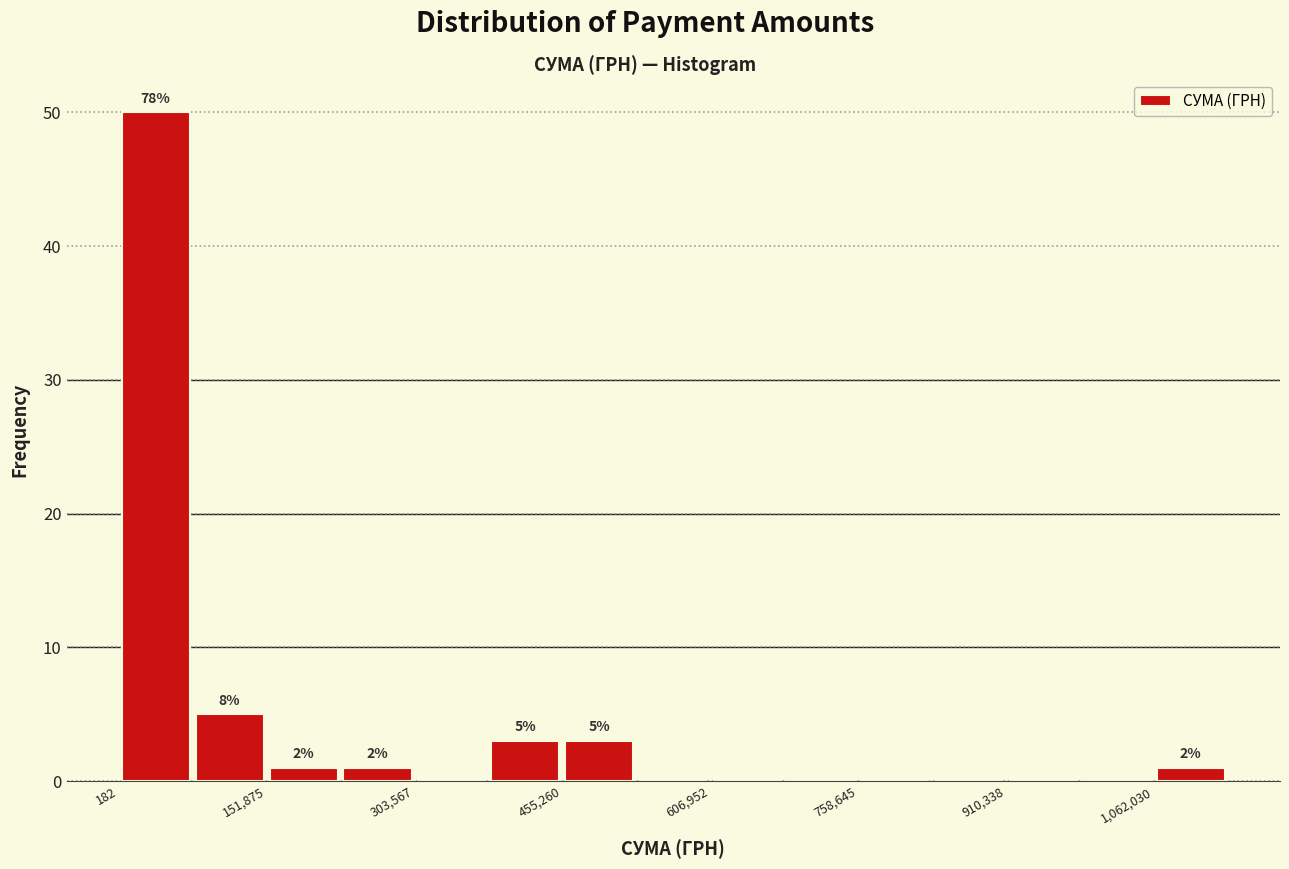

Around what value on the x-axis is the tallest bar? Give the approximate position of its centre, as read against the axis.

40000